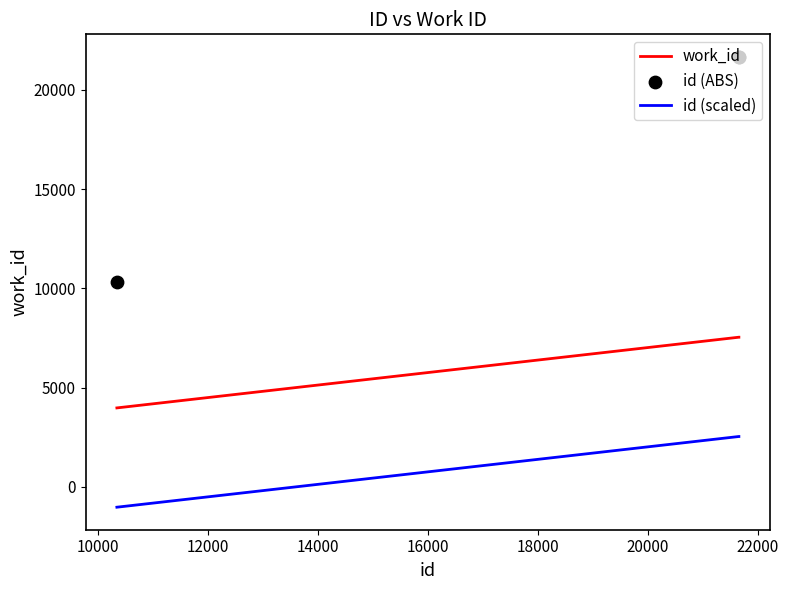

At how many categories does at least one series exceed 14261?

2